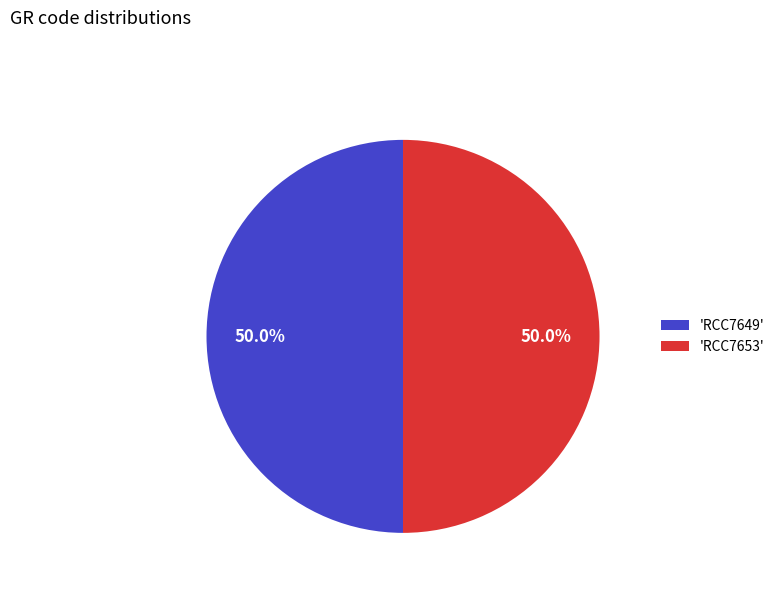

Is the sum of 'RCC7649' and 'RCC7653' greater than half?

Yes